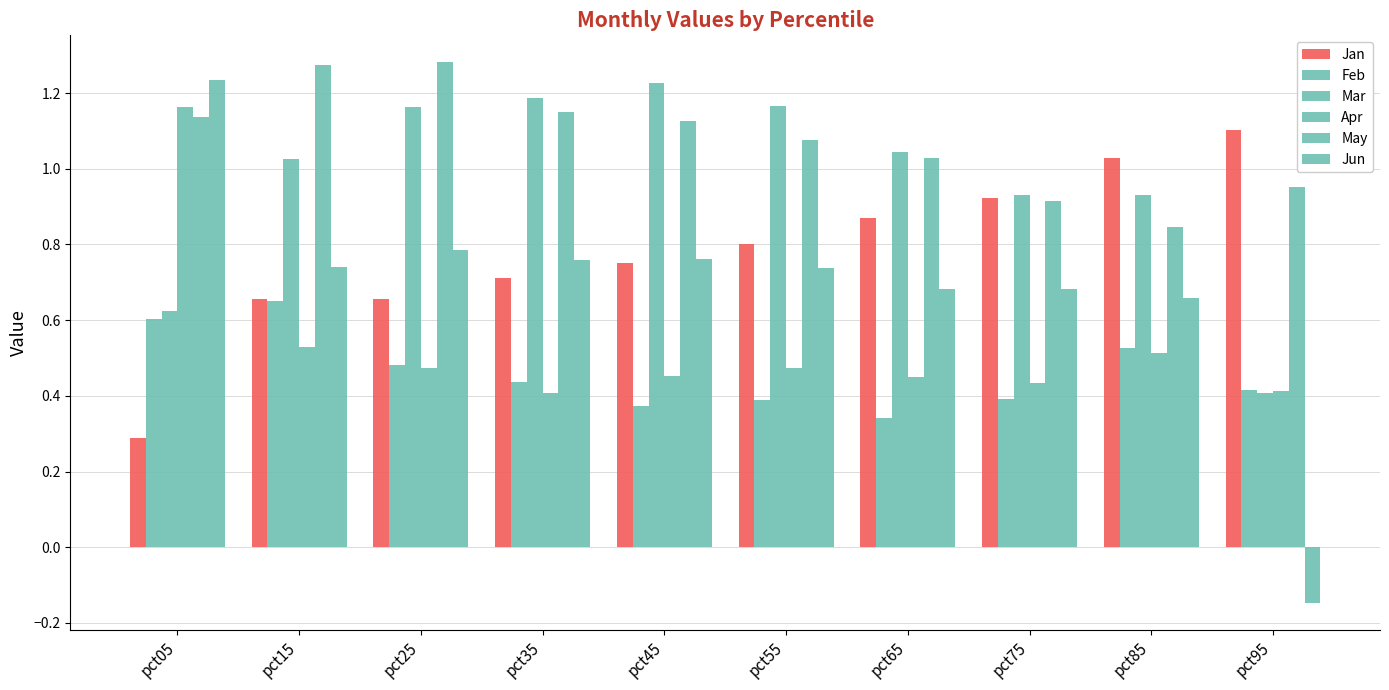

Reading left to right, transcribe all the data shown in this chart.

Jan: 0.3	0.7	0.7	0.7	0.8	0.8	0.9	0.9	1.0	1.1
Feb: 0.6	0.7	0.5	0.4	0.4	0.4	0.3	0.4	0.5	0.4
Mar: 0.6	1.0	1.2	1.2	1.2	1.2	1.0	0.9	0.9	0.4
Apr: 1.2	0.5	0.5	0.4	0.5	0.5	0.4	0.4	0.5	0.4
May: 1.1	1.3	1.3	1.1	1.1	1.1	1.0	0.9	0.8	1.0
Jun: 1.2	0.7	0.8	0.8	0.8	0.7	0.7	0.7	0.7	-0.1